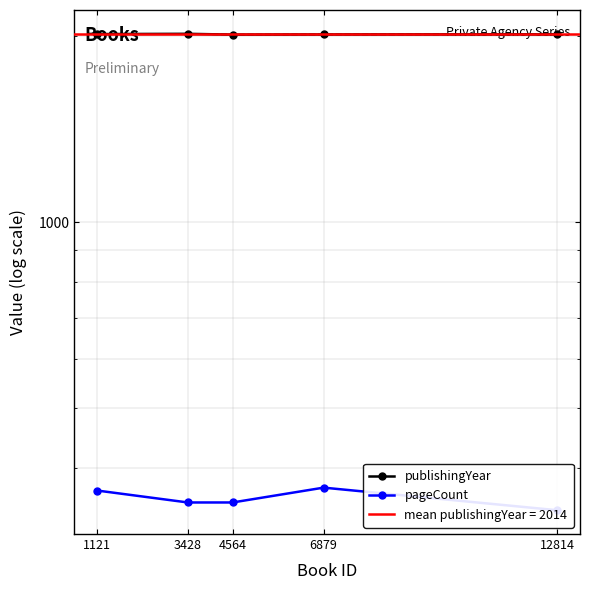

Reading left to right, transcribe all the data shown in this chart.

publishingYear: 1121=2015	3428=2017	4564=2011	6879=2012	12814=2013
pageCount: 1121=368	3428=352	4564=352	6879=372	12814=342